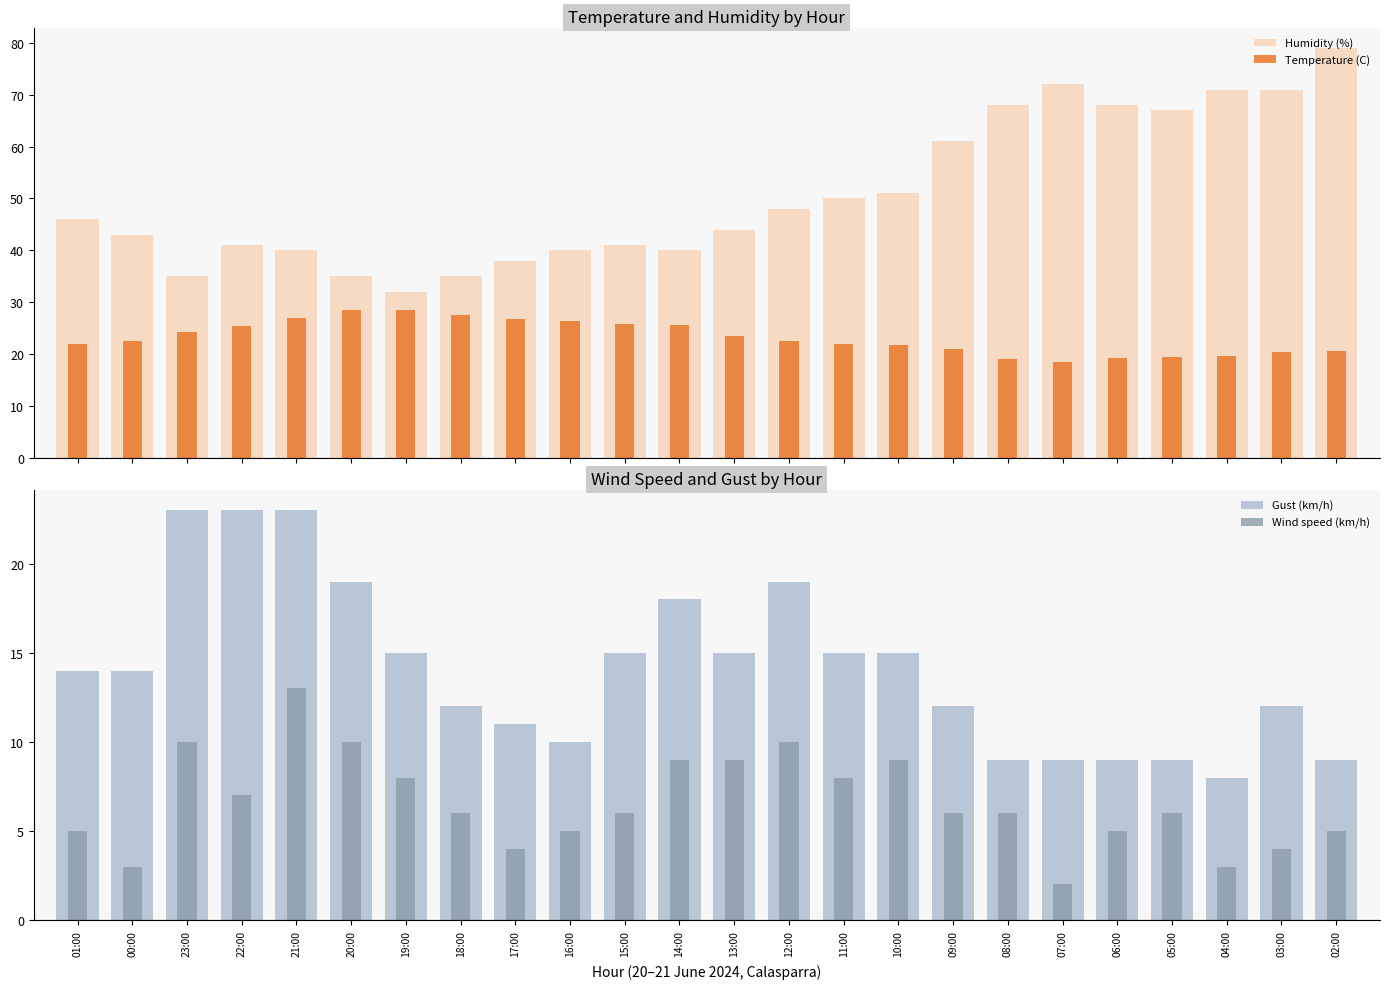

At which category does the chart reach its peak across all series?

02:00